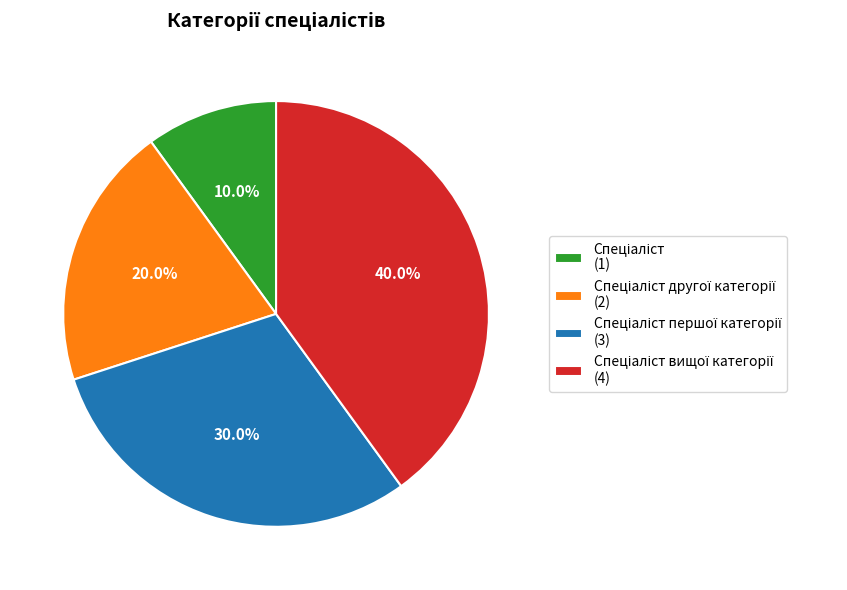

Is there a majority slice in this chart?

No